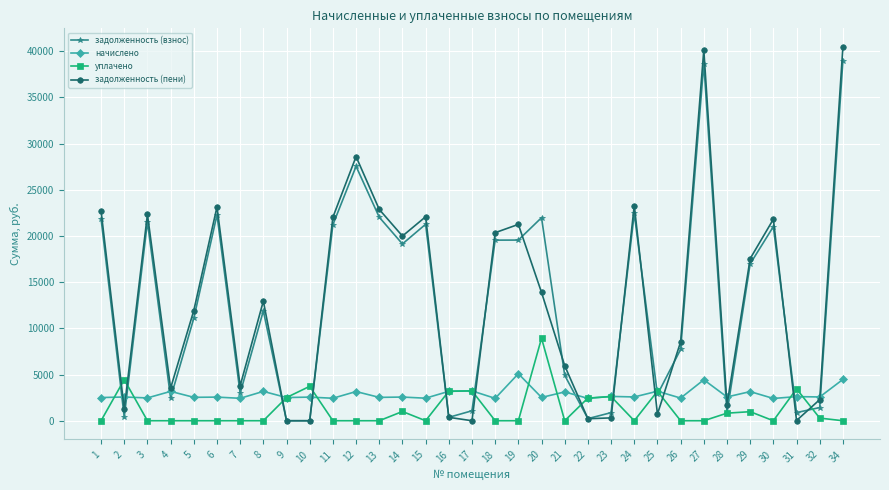

What is the difference between the maximum and minimum values in the задолженность (пени) series?

40444.7